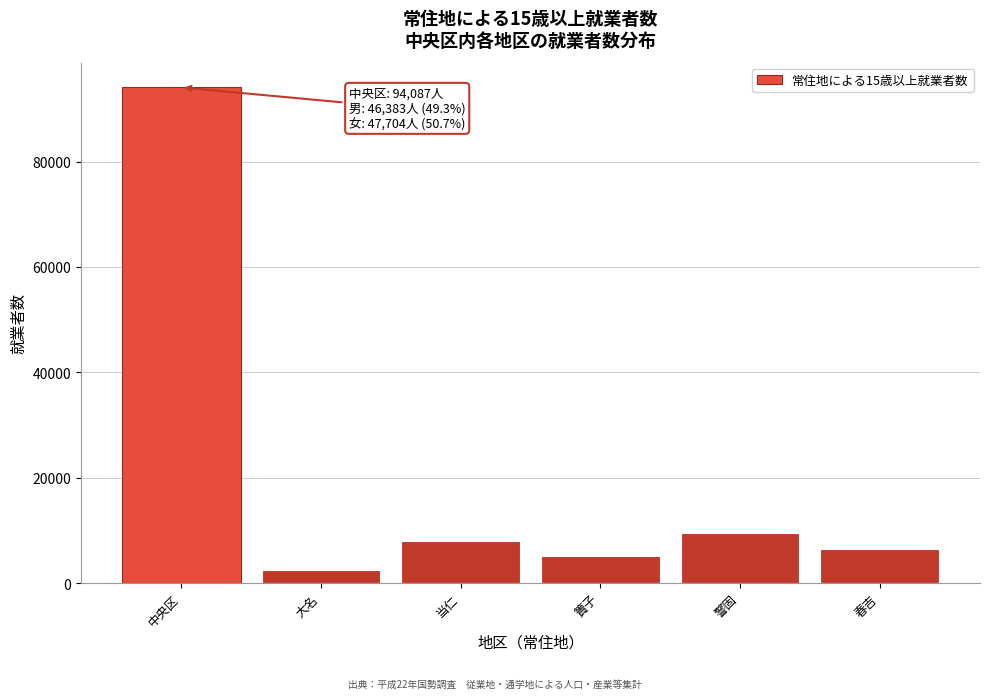

Reading right to left, transcribe all the data shown in this chart.

6525	9449	5130	8005	2496	94087